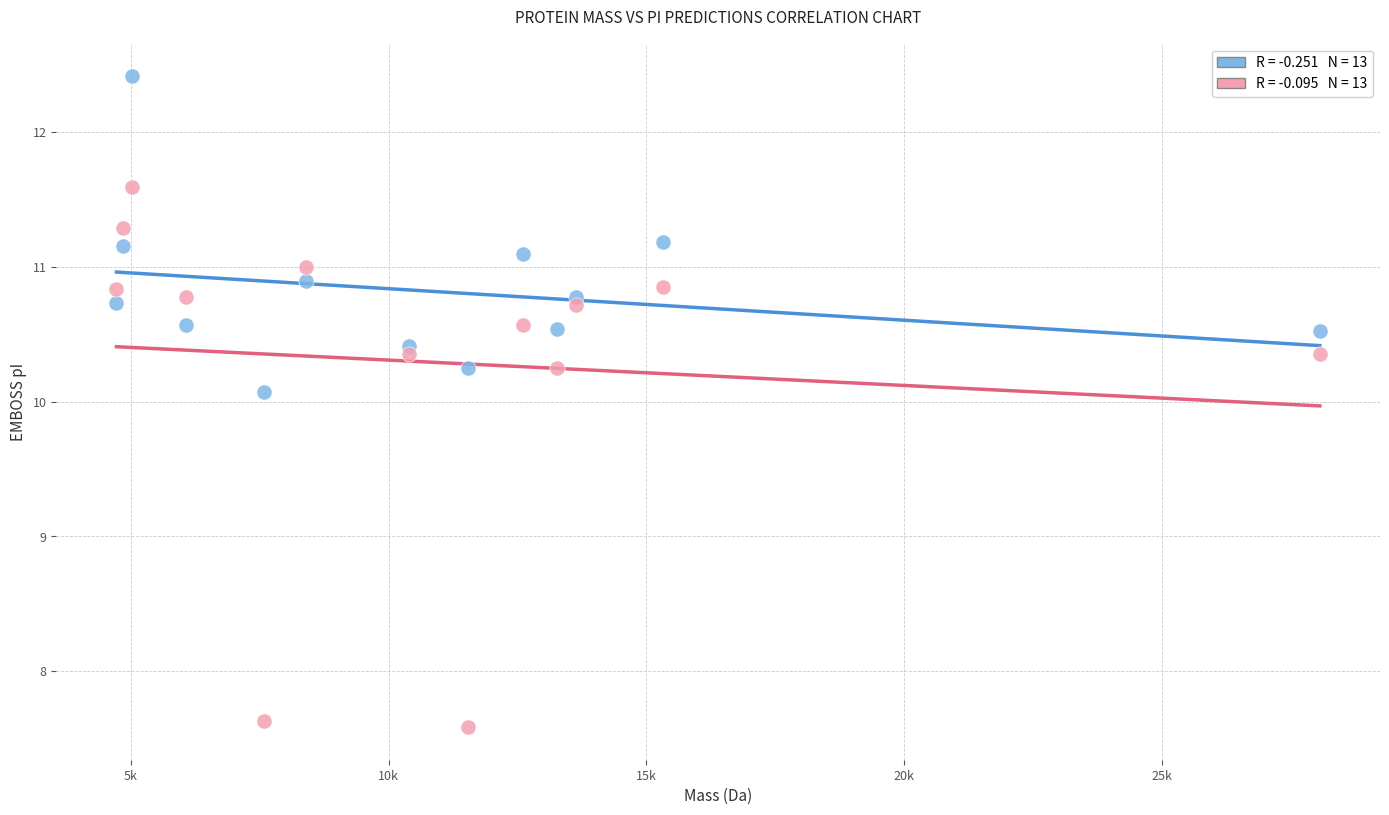

Across all data points, what is the range of Y values (max minus min)?

4.8